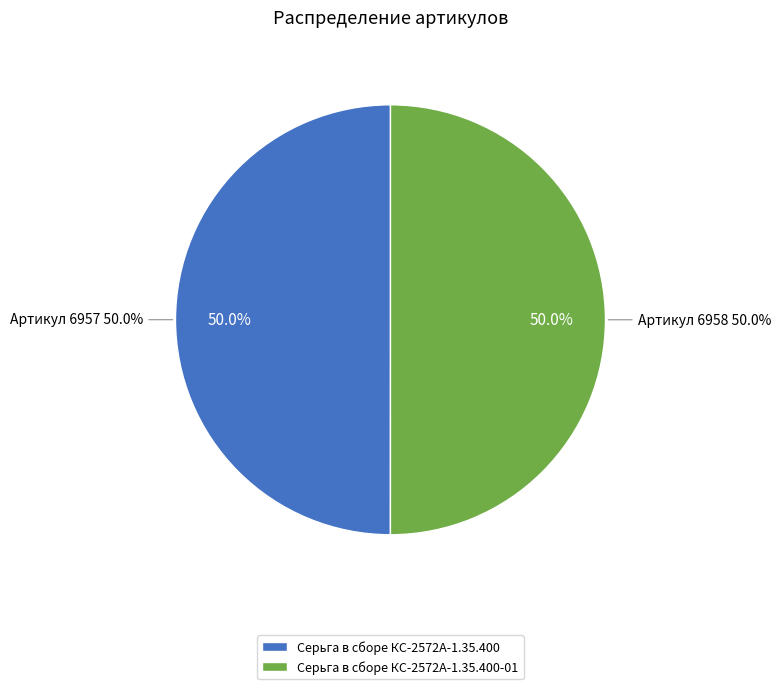

How many slices are in this pie chart?

2